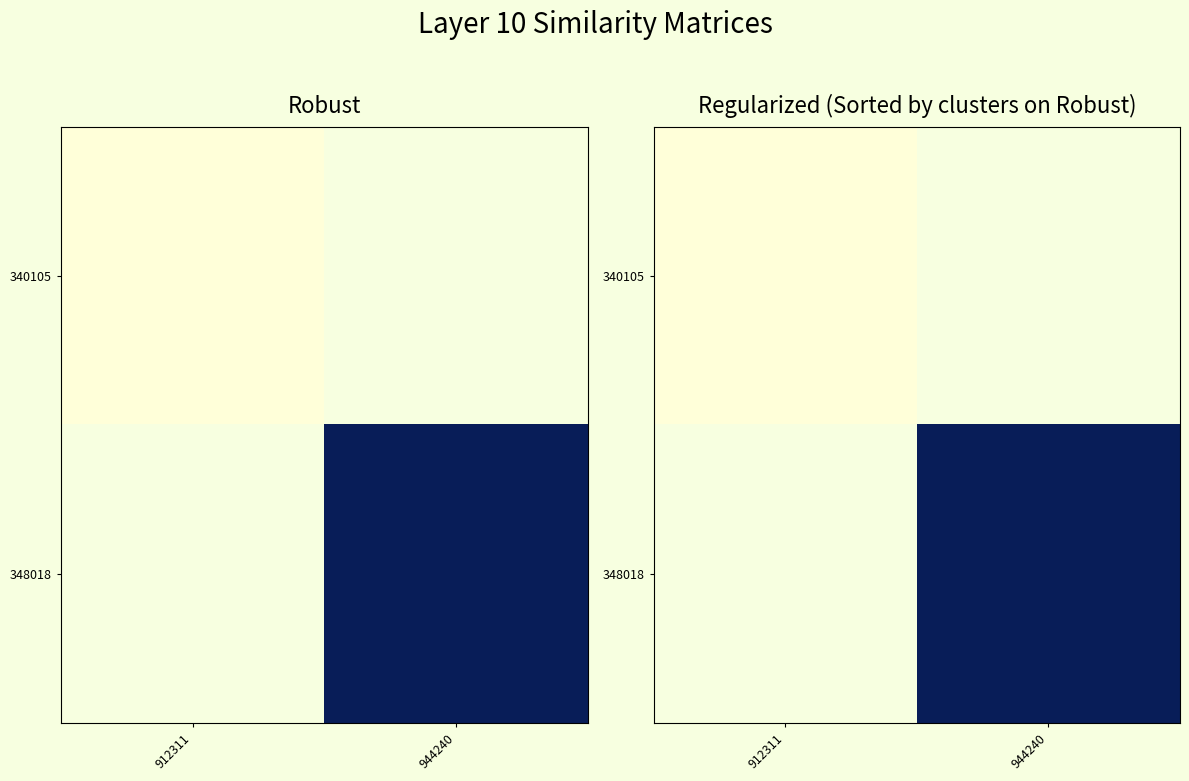

At which label does 348018 reach its minimum?

912311